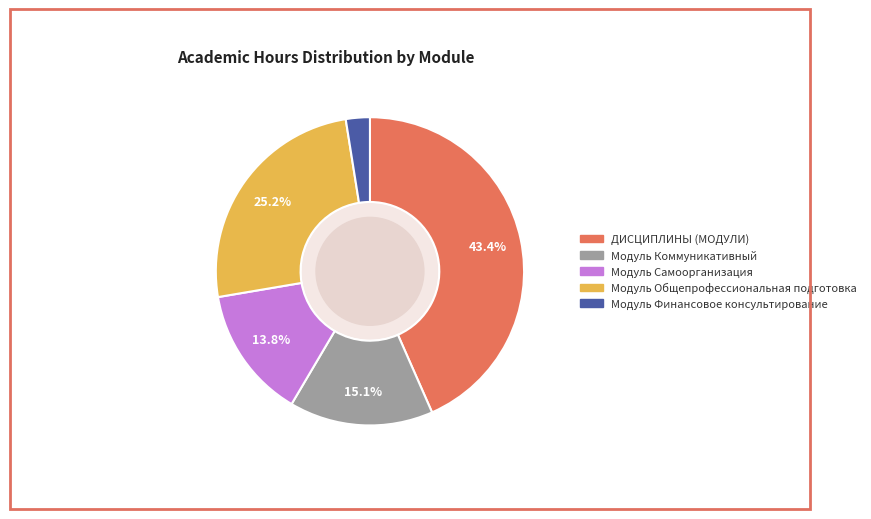

Is Модуль Общепрофессиональная подготовка the majority of the pie?

No